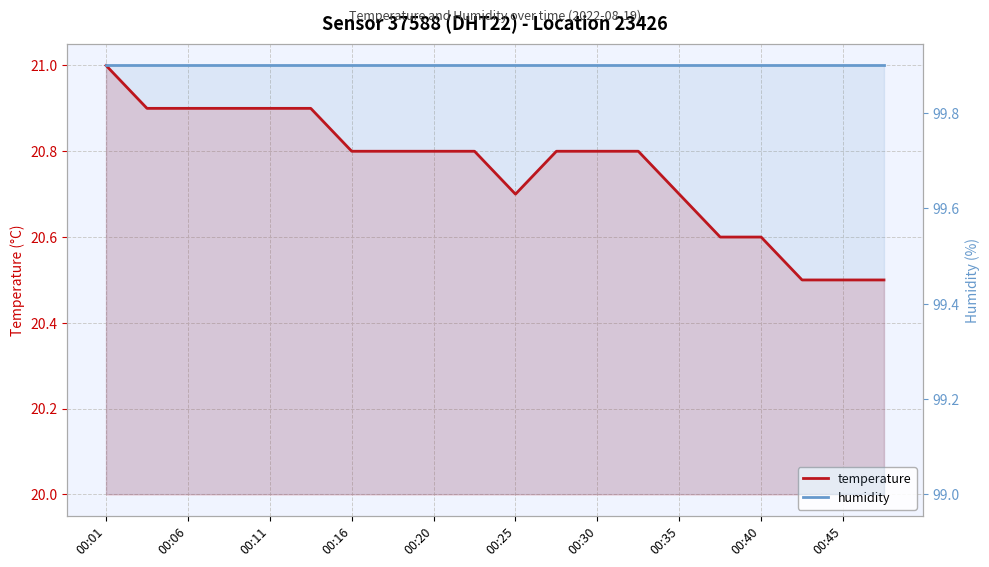

List the series in order of their overall mean, lowest first.

temperature, humidity